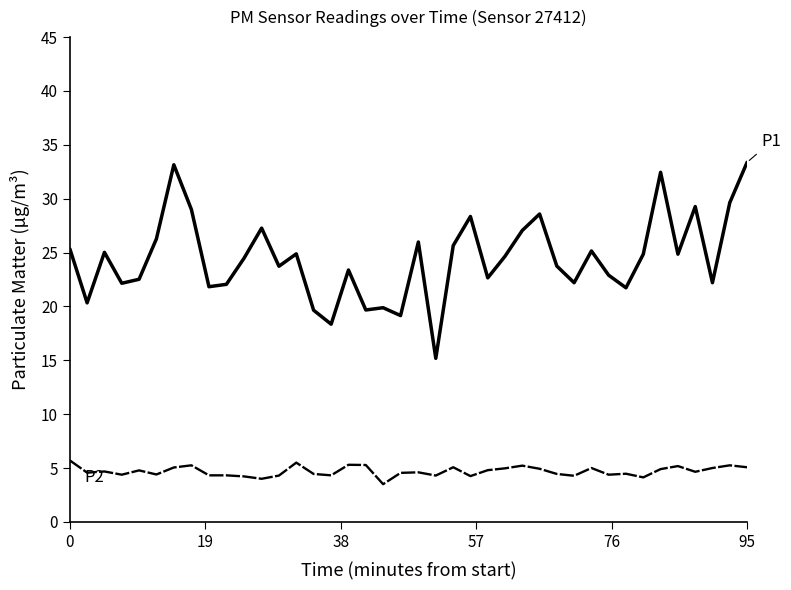

What is the smallest value displayed?

3.5